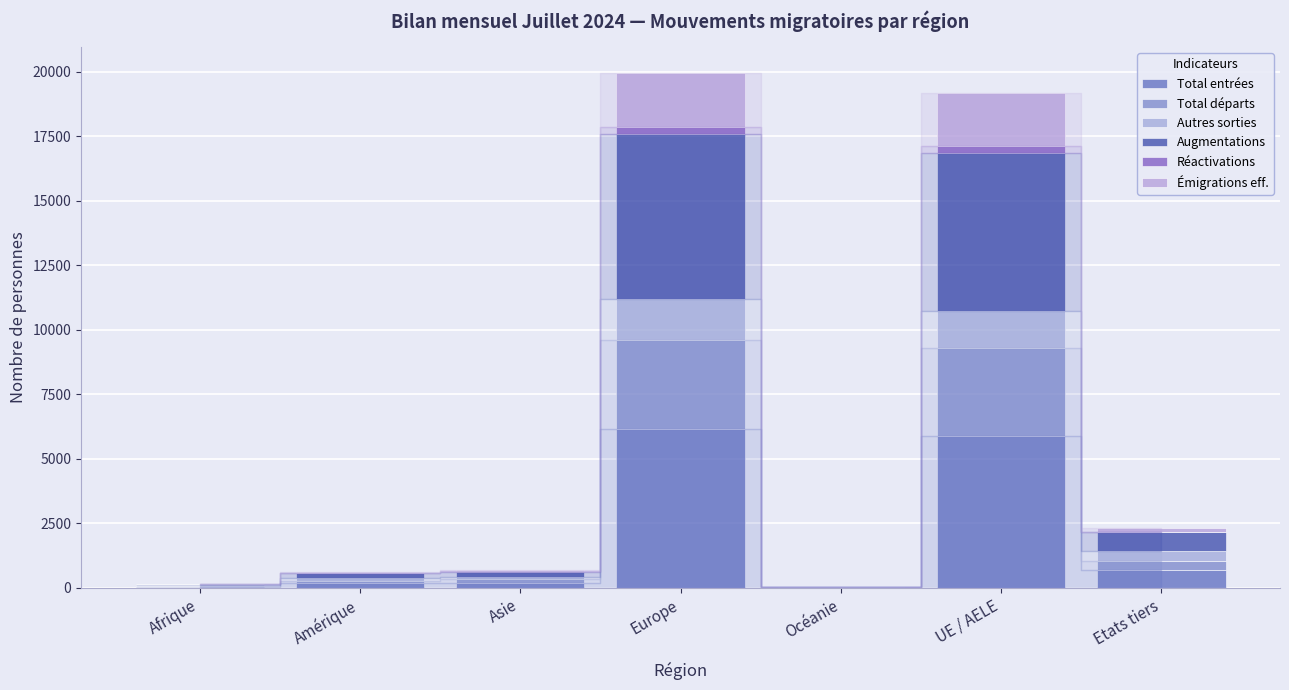

What is the label of the 1st bar from the left?

Afrique